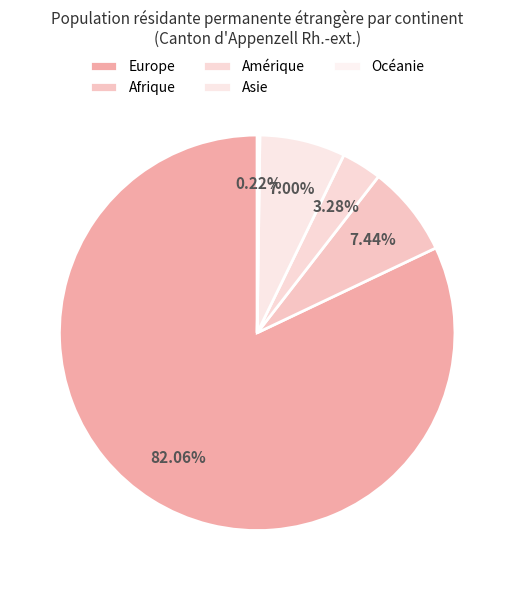

Is there a majority slice in this chart?

Yes